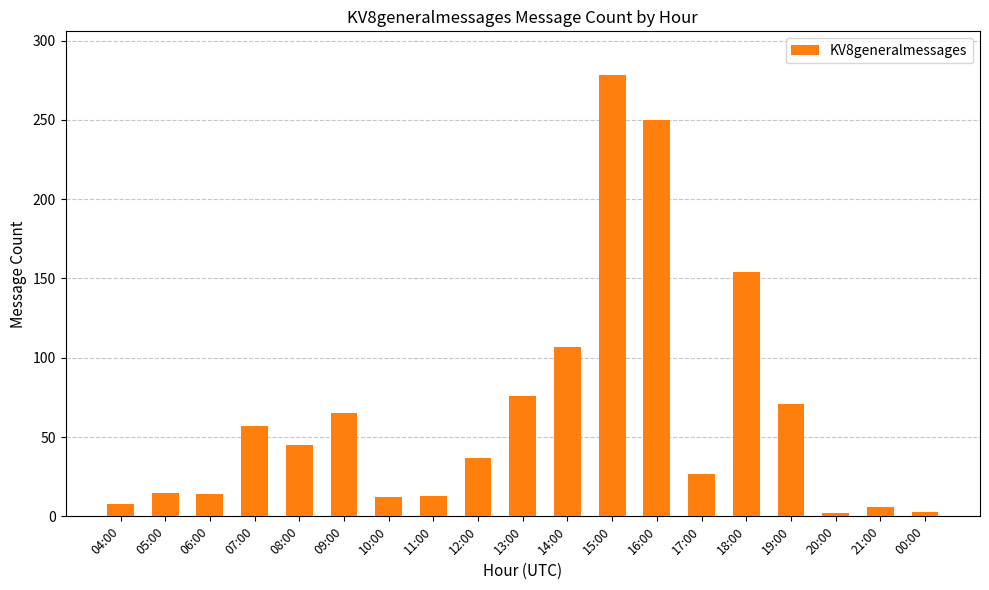

How many data points does each series have?

19